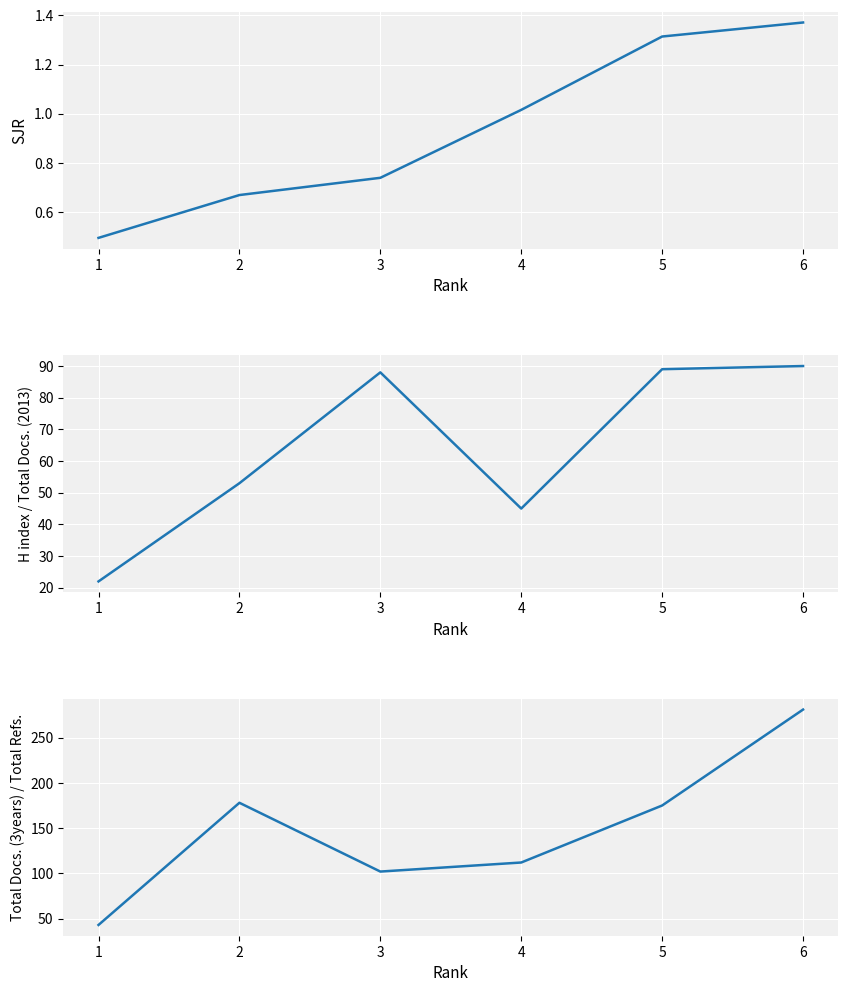

At which category is the sum across all series the highest?

6